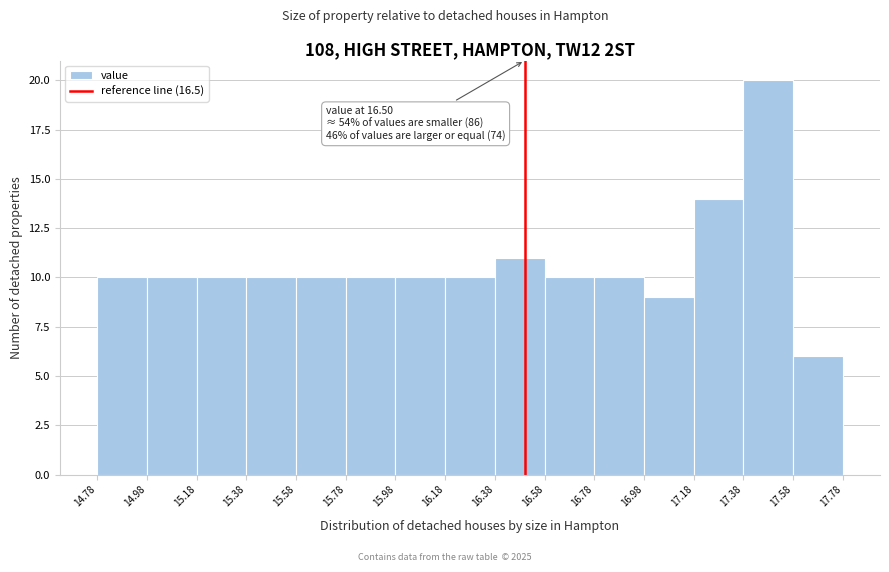

Over which range of the x-axis is the bar tallest?

17.38 to 17.58